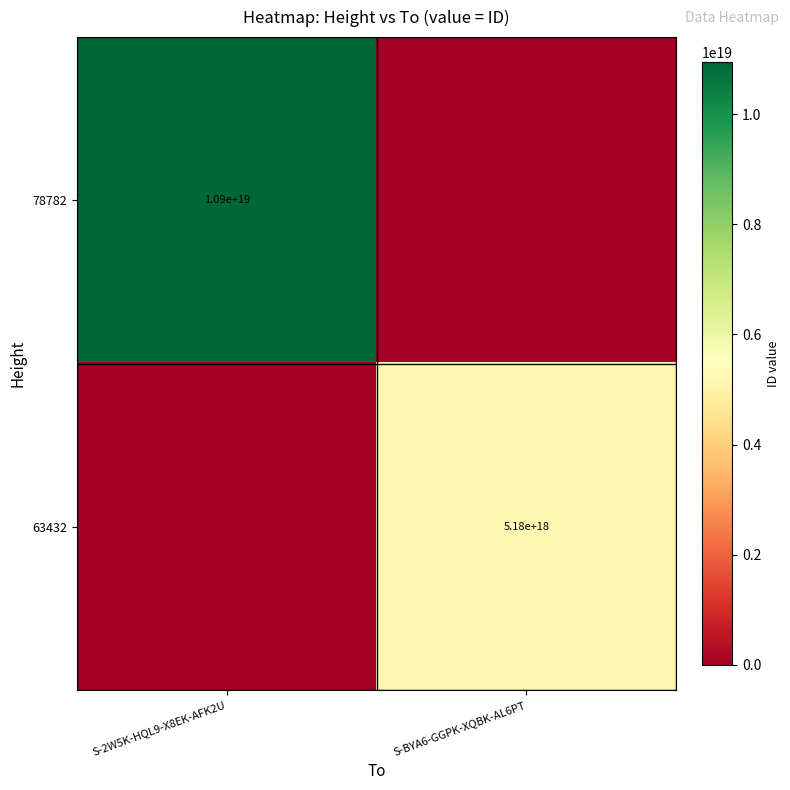

Is the value of 78782 at S-2W5K-HQL9-X8EK-AFK2U greater than the value of 63432 at S-BYA6-GGPK-XQBK-AL6PT?

Yes